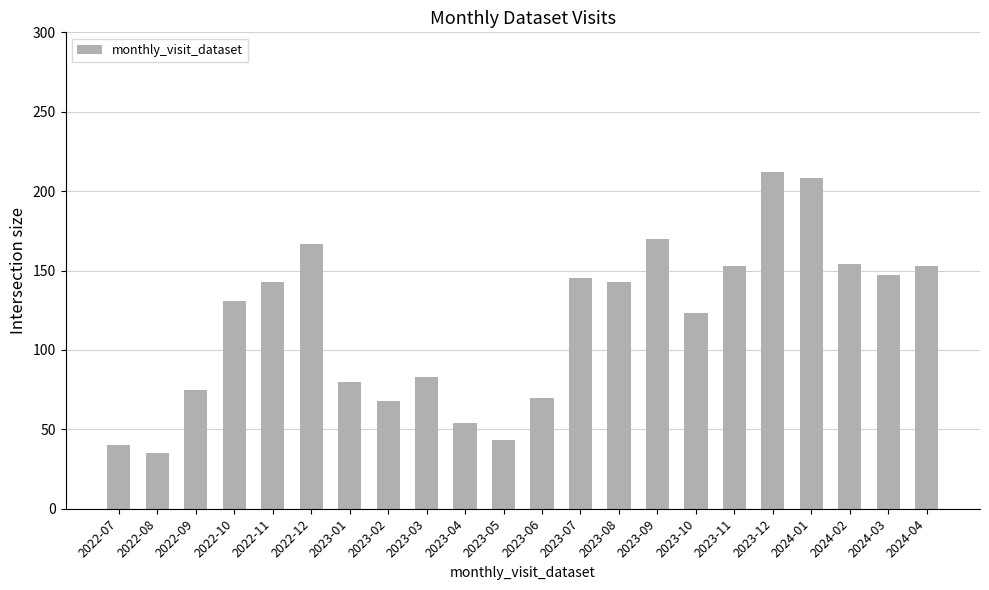

The chart shows a value of 123 at 2023-10. True or false?

True